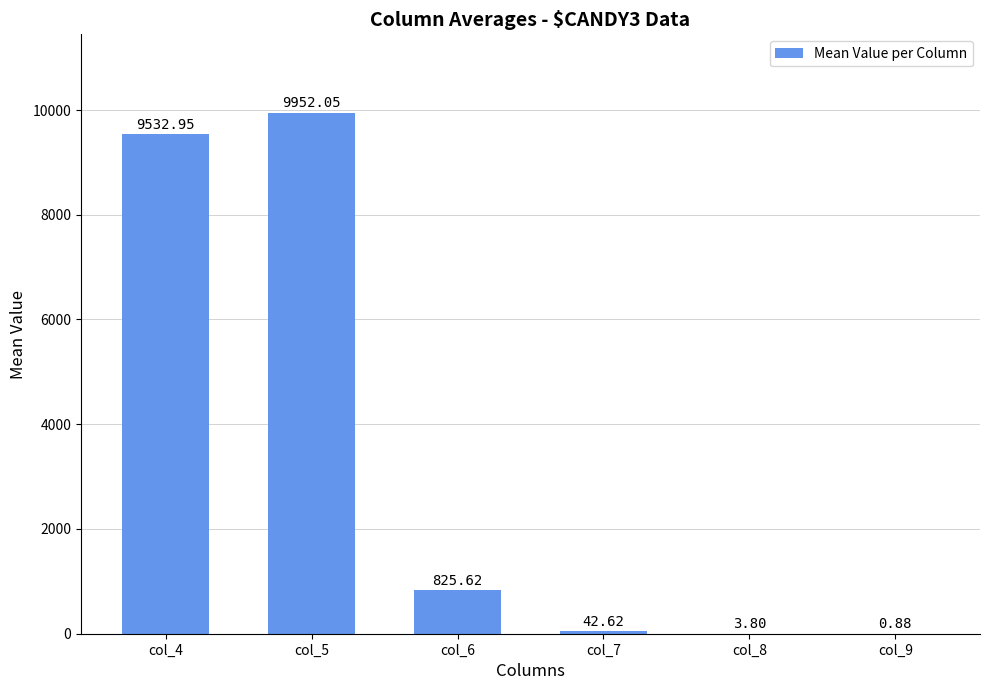

What is the change in value from col_5 to col_6?

-9126.4